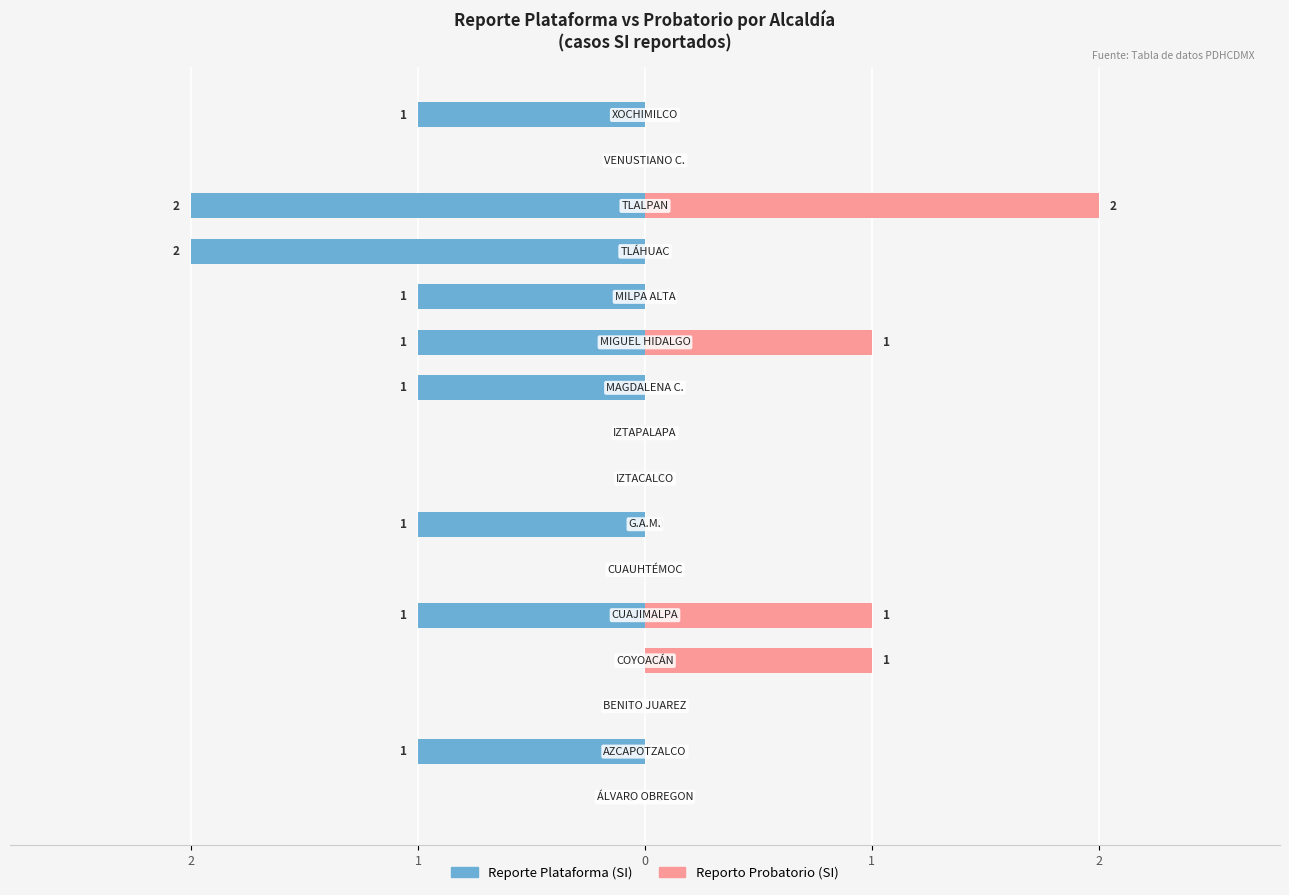

Which series has the largest range (max minus min)?

Reporte Plataforma (SI)